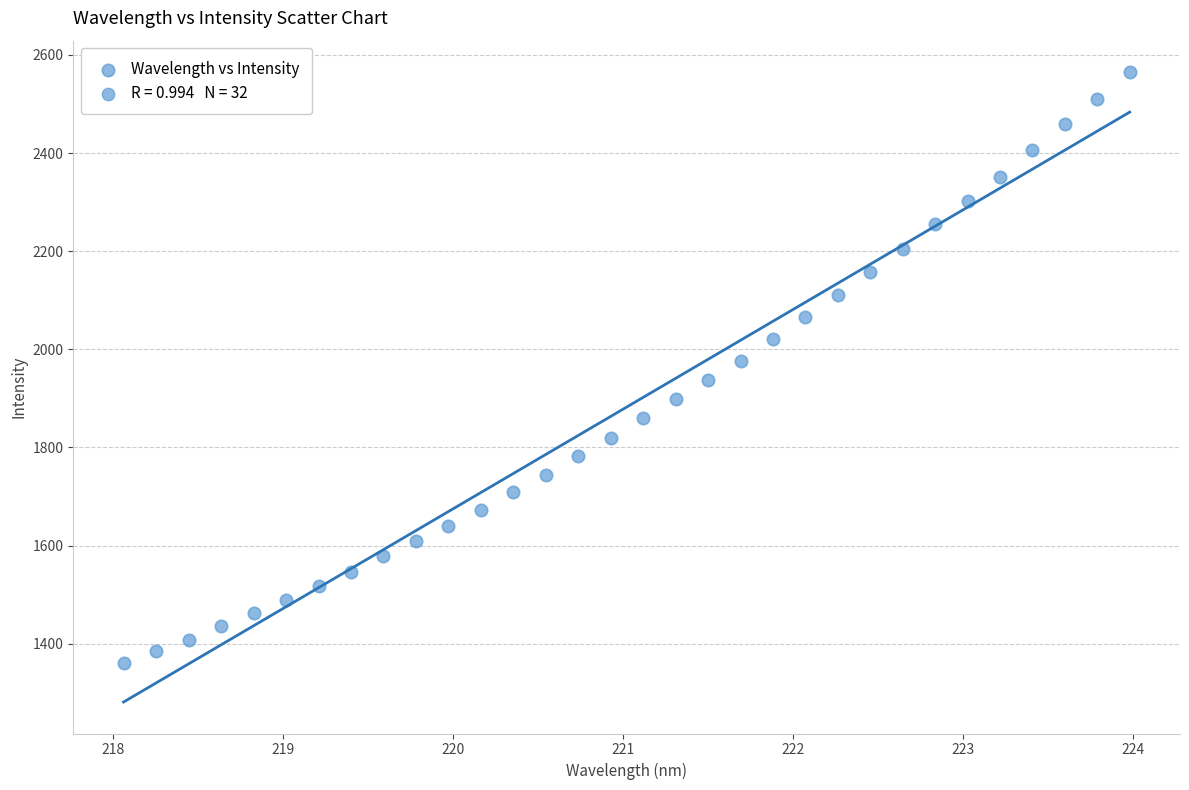

What is the range of X values (max minus min)?

5.9